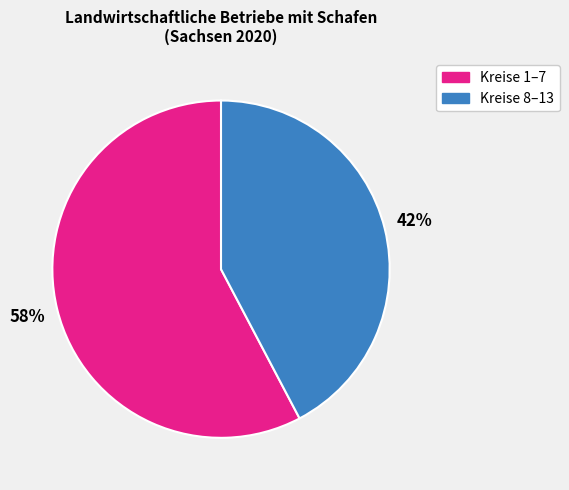

Is there any slice that represents more than half of the pie?

Yes